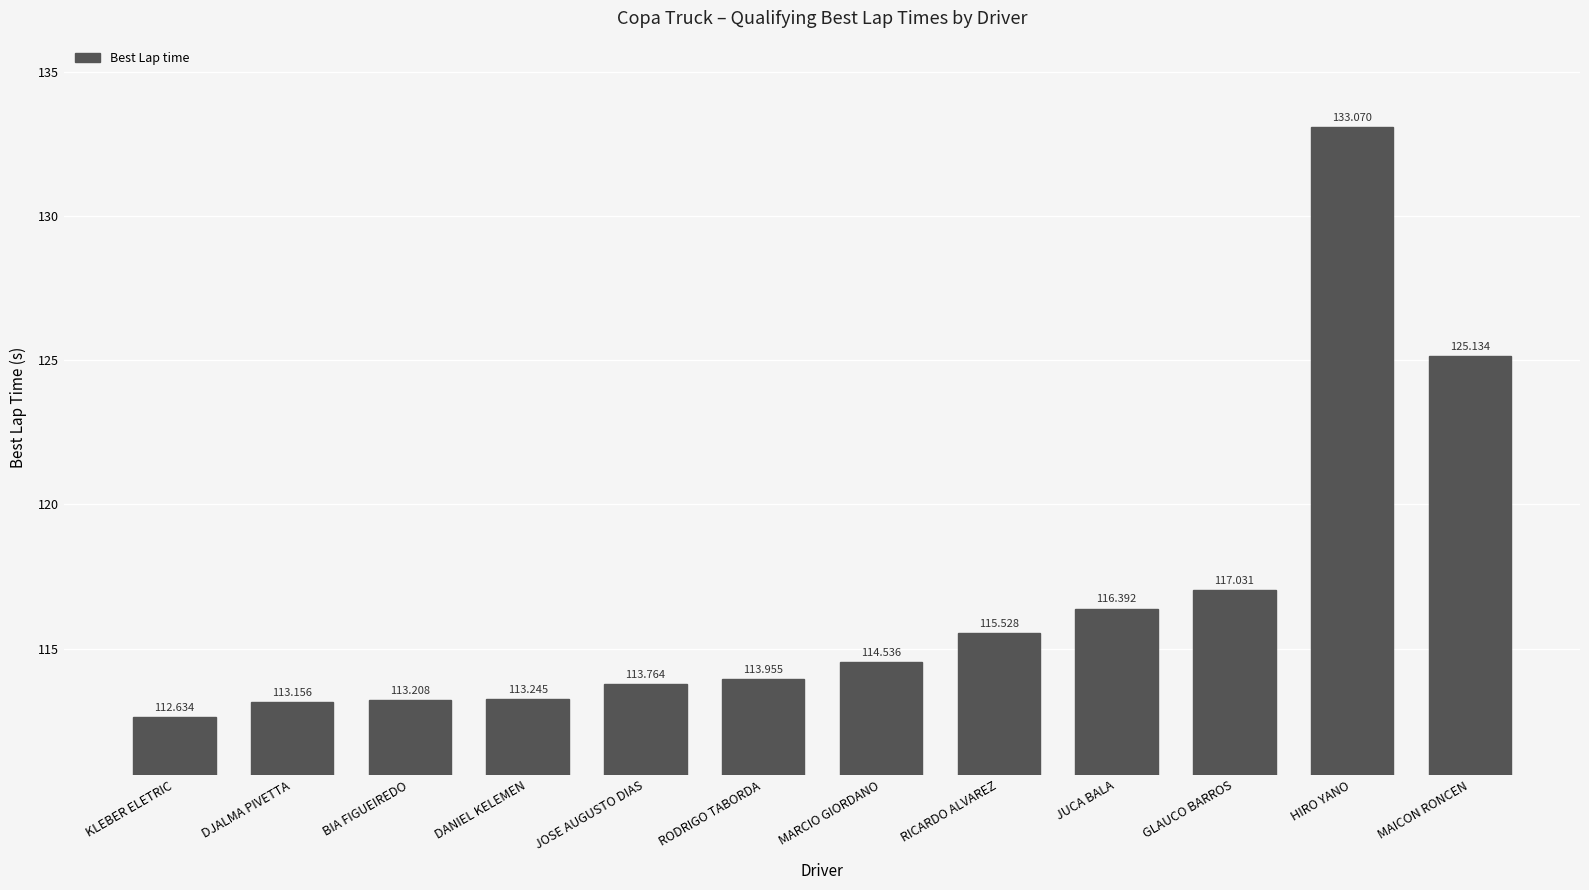

How many bars are there in total?

12